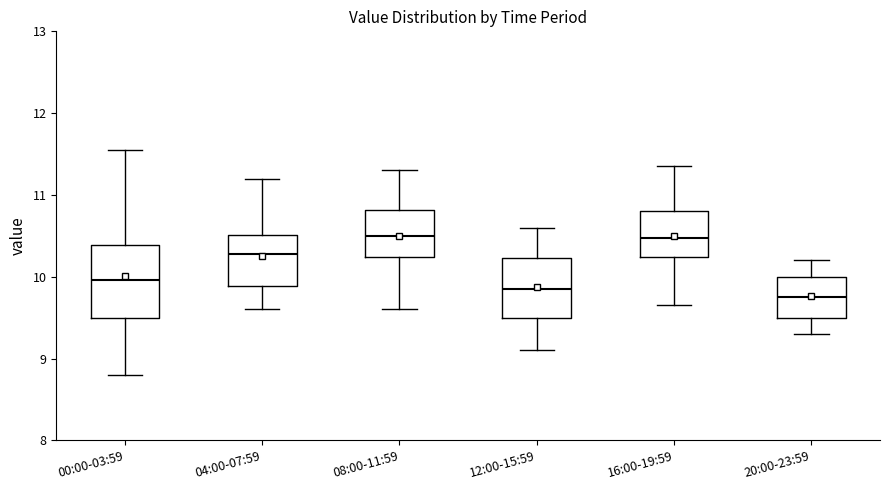

Reading left to right, read every box against the y-axis: the position of its median line, the range the box covers, and the ends of its whiskers. The values are not printed on the chart, so give them approximately, as read against the axis.

00:00-03:59: median 10.0, box 9.5 to 10.4, whiskers 8.8 to 11.6
04:00-07:59: median 10.3, box 9.9 to 10.5, whiskers 9.6 to 11.2
08:00-11:59: median 10.5, box 10.2 to 10.8, whiskers 9.6 to 11.3
12:00-15:59: median 9.9, box 9.5 to 10.2, whiskers 9.1 to 10.6
16:00-19:59: median 10.5, box 10.2 to 10.8, whiskers 9.7 to 11.4
20:00-23:59: median 9.8, box 9.5 to 10.0, whiskers 9.3 to 10.2